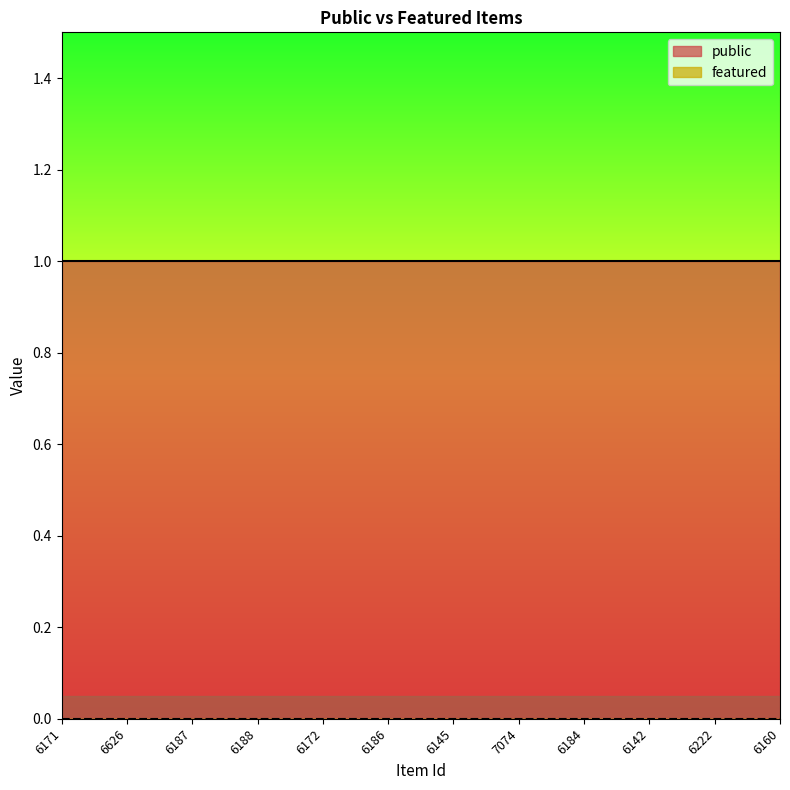

Is the value of public at 6187 greater than the value of featured at 6188?

Yes